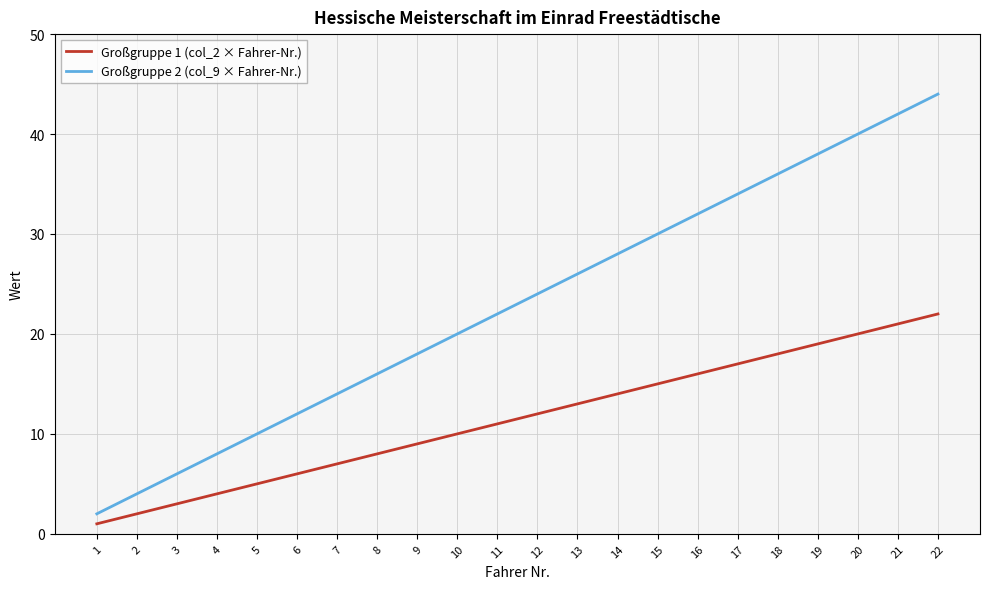

The Großgruppe 2 (col_9 × Fahrer-Nr.) series shows 43 at 15. True or false?

False